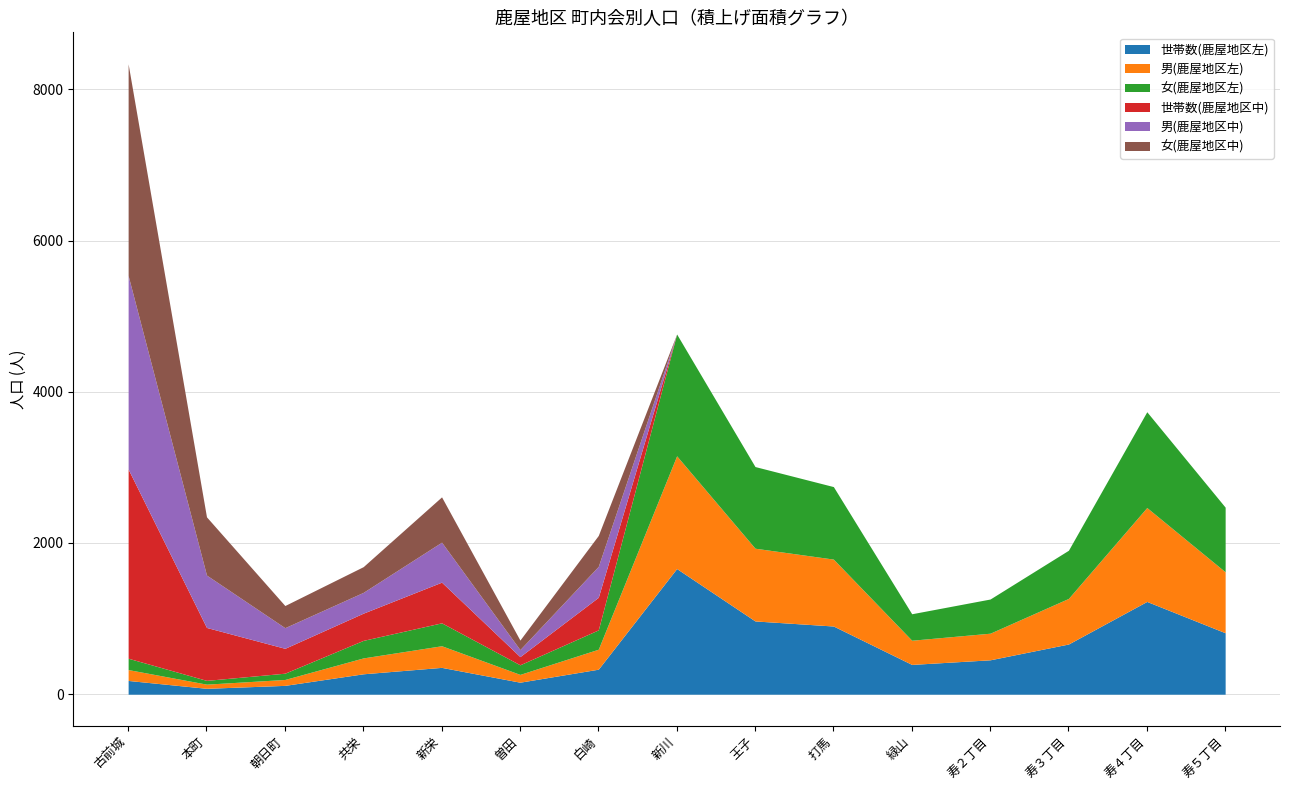

Reading left to right, transcribe all the data shown in this chart.

世帯数(鹿屋地区左): 182	78	117	270	355	159	331	1662	969	902	394	455	664	1227	813
男(鹿屋地区左): 144	55	78	210	286	103	264	1491	962	885	320	352	603	1242	806
女(鹿屋地区左): 150	50	83	232	303	127	256	1611	1080	959	350	452	637	1267	855
世帯数(鹿屋地区中): 2502	700	329	360	538	108	431	0	0	0	0	0	0	0	0
男(鹿屋地区中): 2560	693	273	275	529	93	409	0	0	0	0	0	0	0	0
女(鹿屋地区中): 2799	770	293	340	599	126	409	0	0	0	0	0	0	0	0